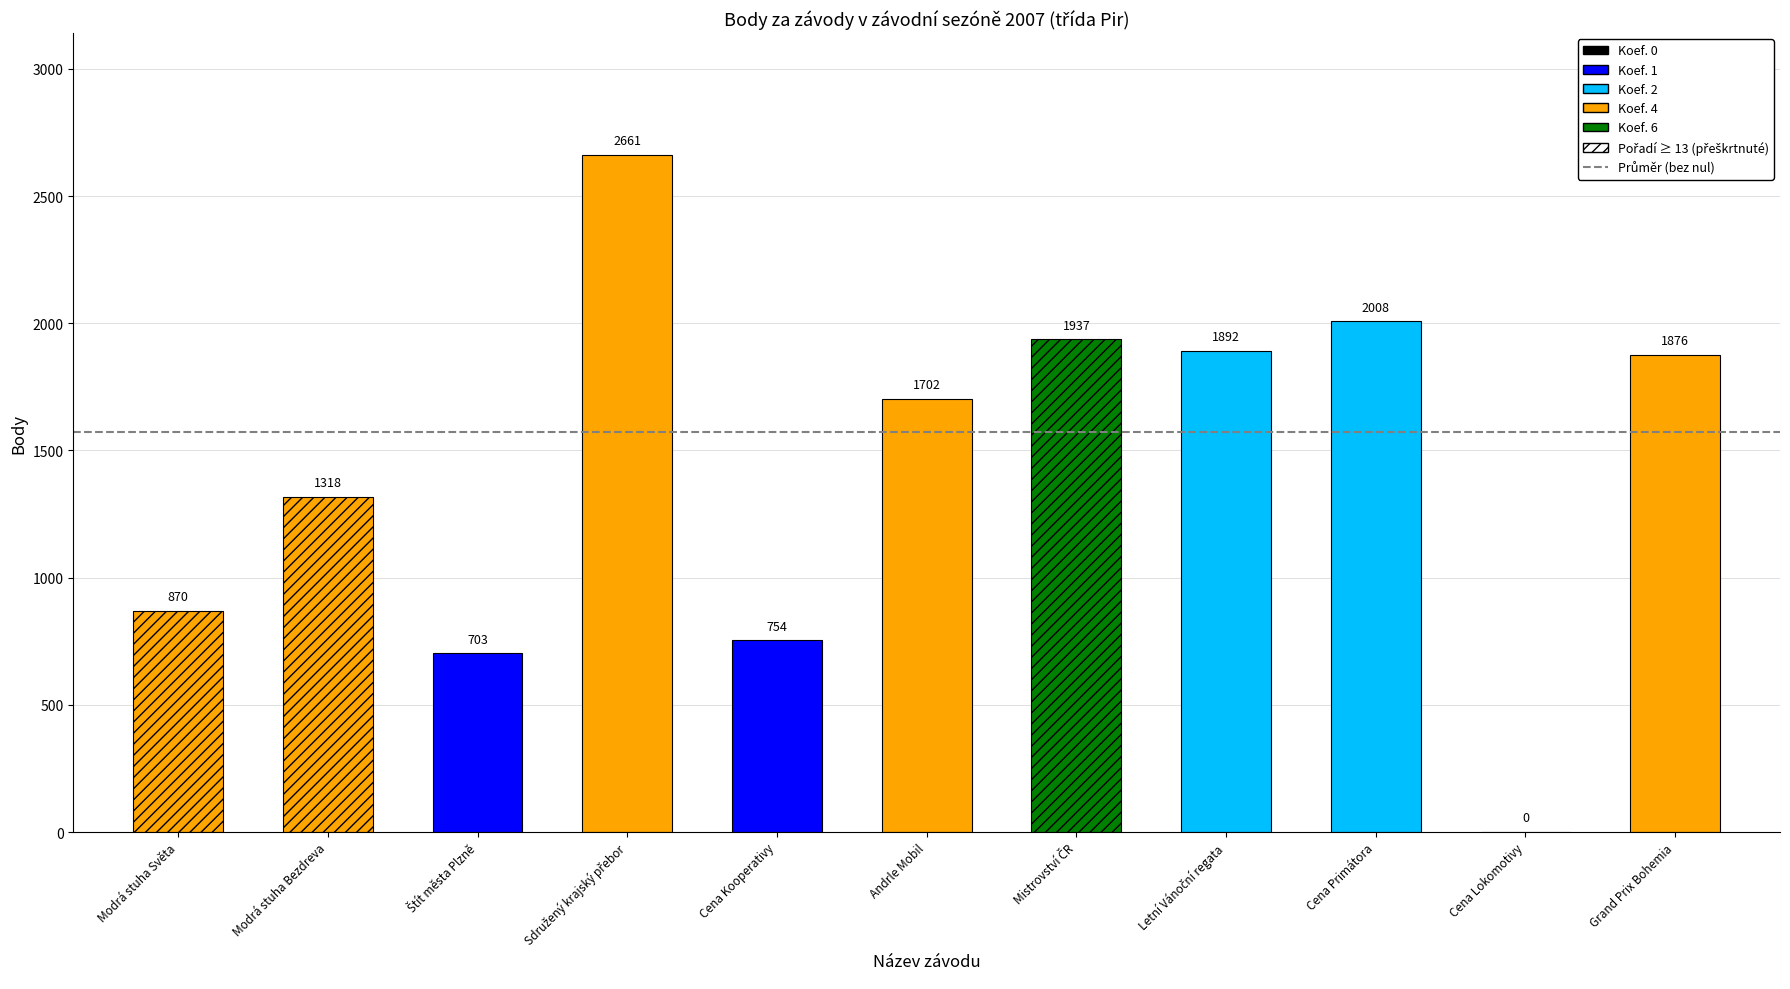

Reading left to right, what are all the values shown in this chart?

Třeboň - Svět=870	Bezdrev=1318	Bolevák=703	Bolevák=2661	Bolevák=754	Bezdrev=1702	Bezdrev=1937	Bolevák=1892	Bolevák=2008	Bolevák=0	Máchovo jezero=1876